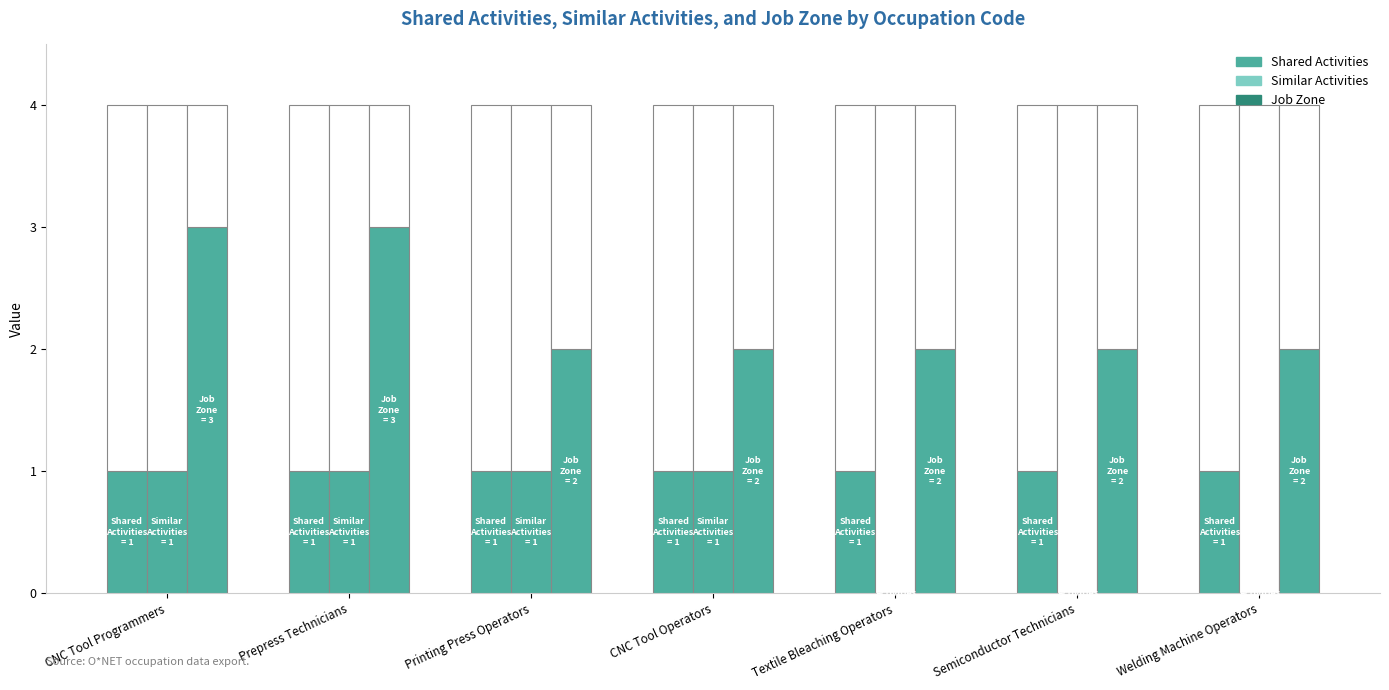

Does the chart contain stacked bars?

No